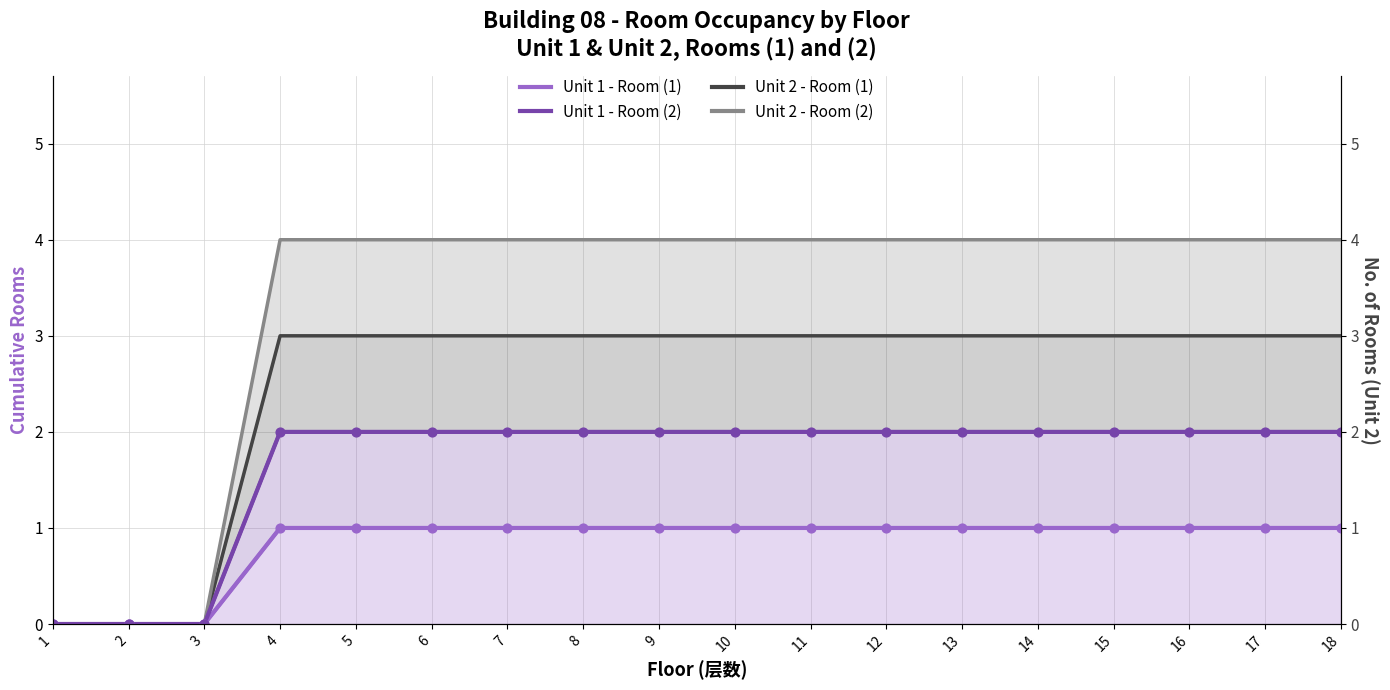

At which category is the sum across all series the highest?

4